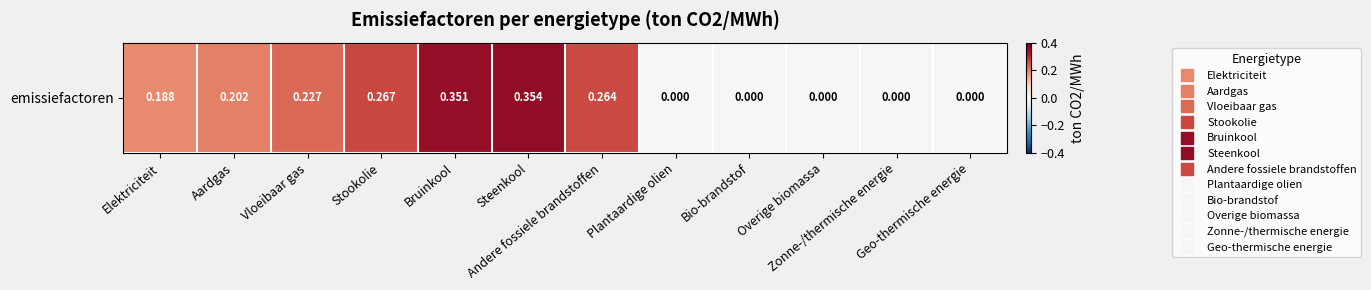

Read the value at Steenkool.

0.4